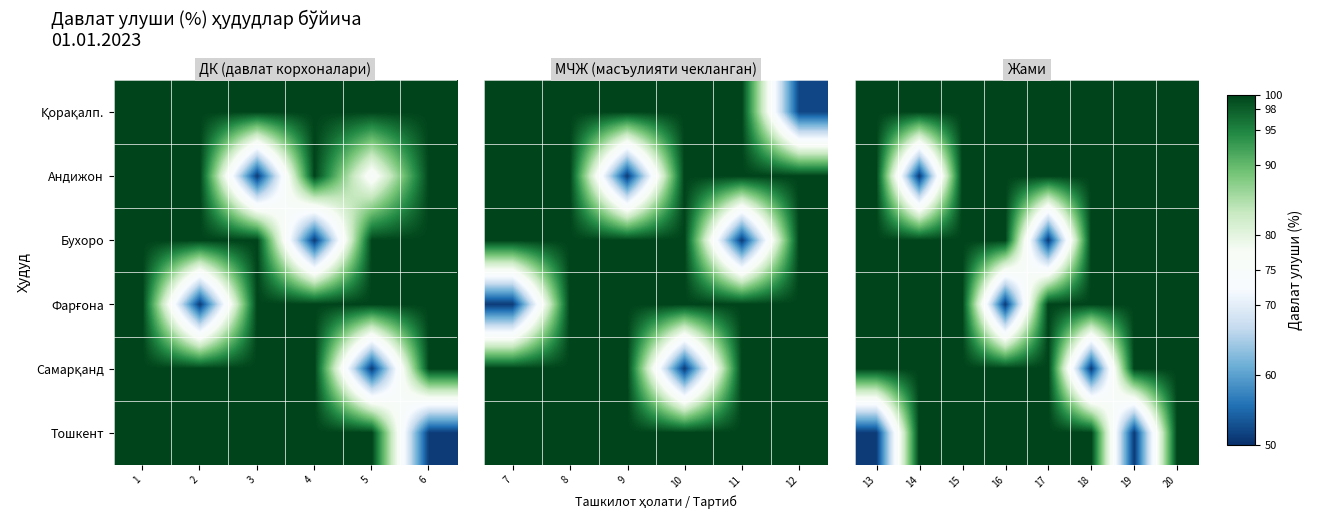

How many categories are shown in the chart?

8